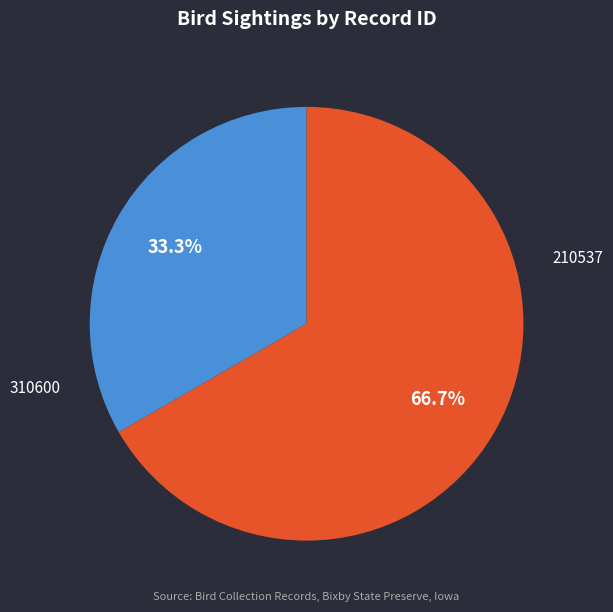

Does any single category account for the majority?

Yes